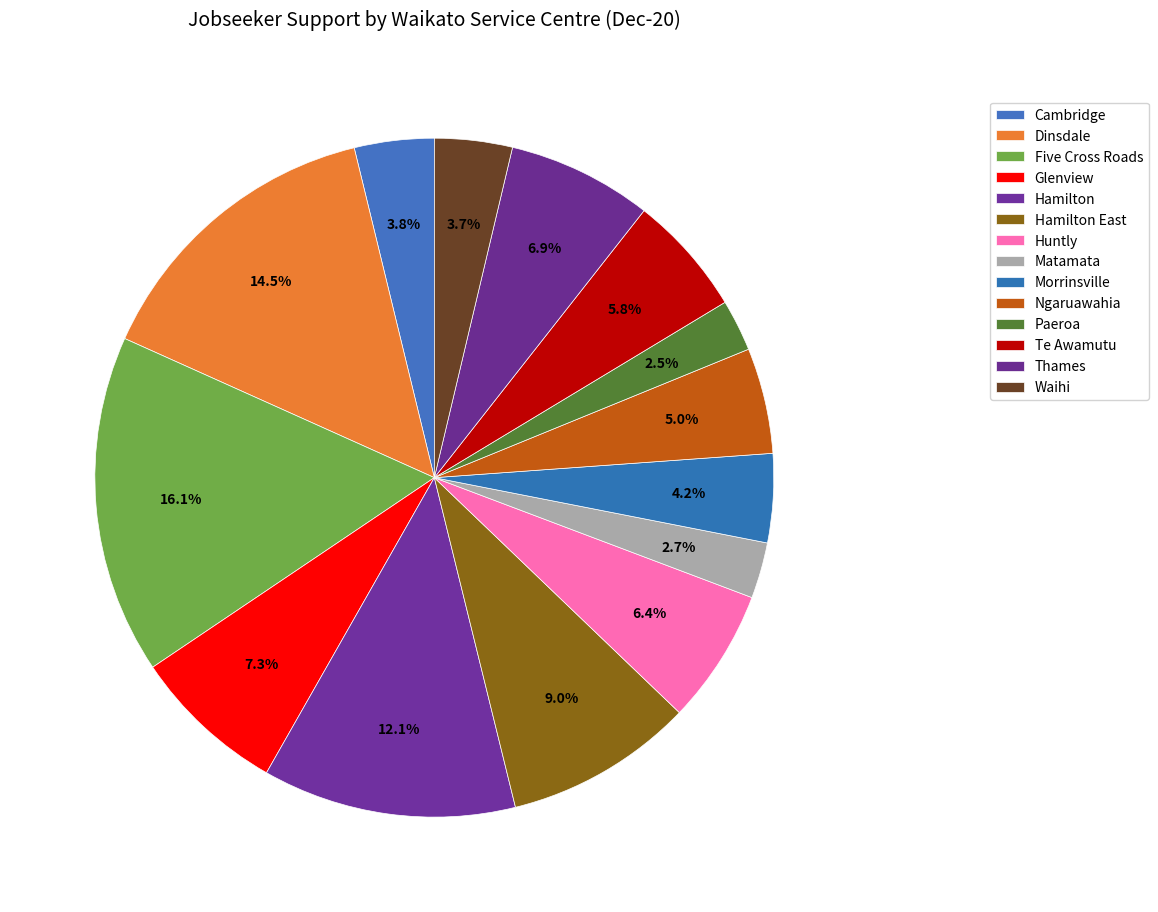

To the nearest percent, what is the combined percentage of Dinsdale and Huntly?

21%